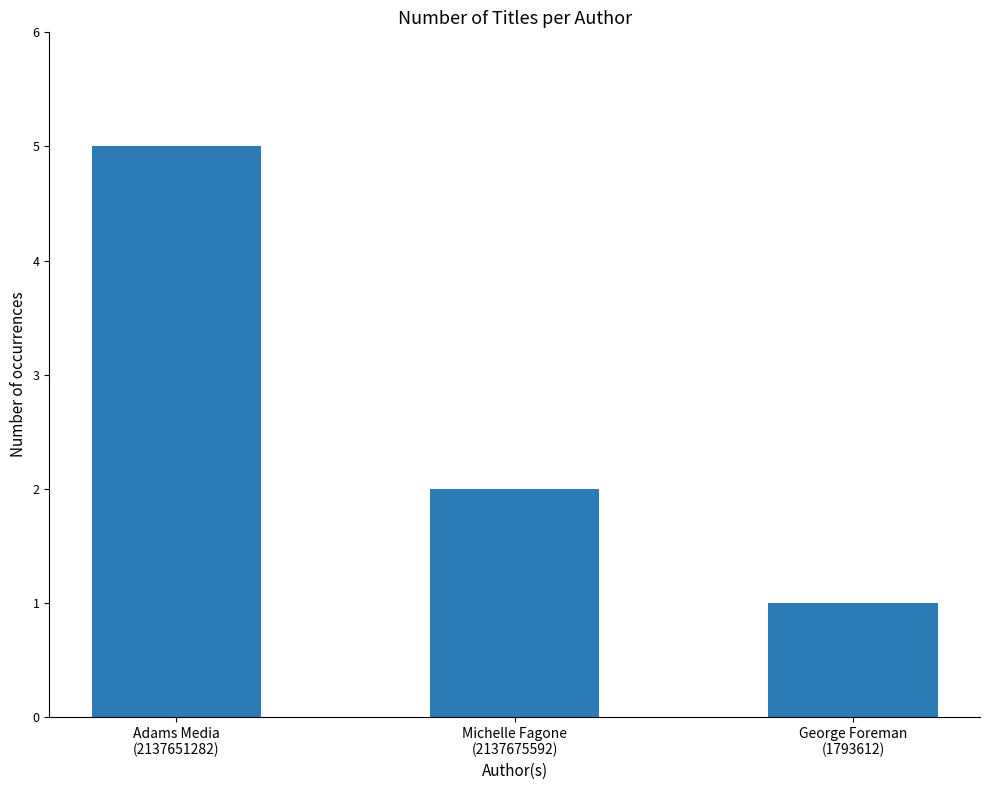

At which category does the chart reach its peak across all series?

Adams Media
(2137651282)